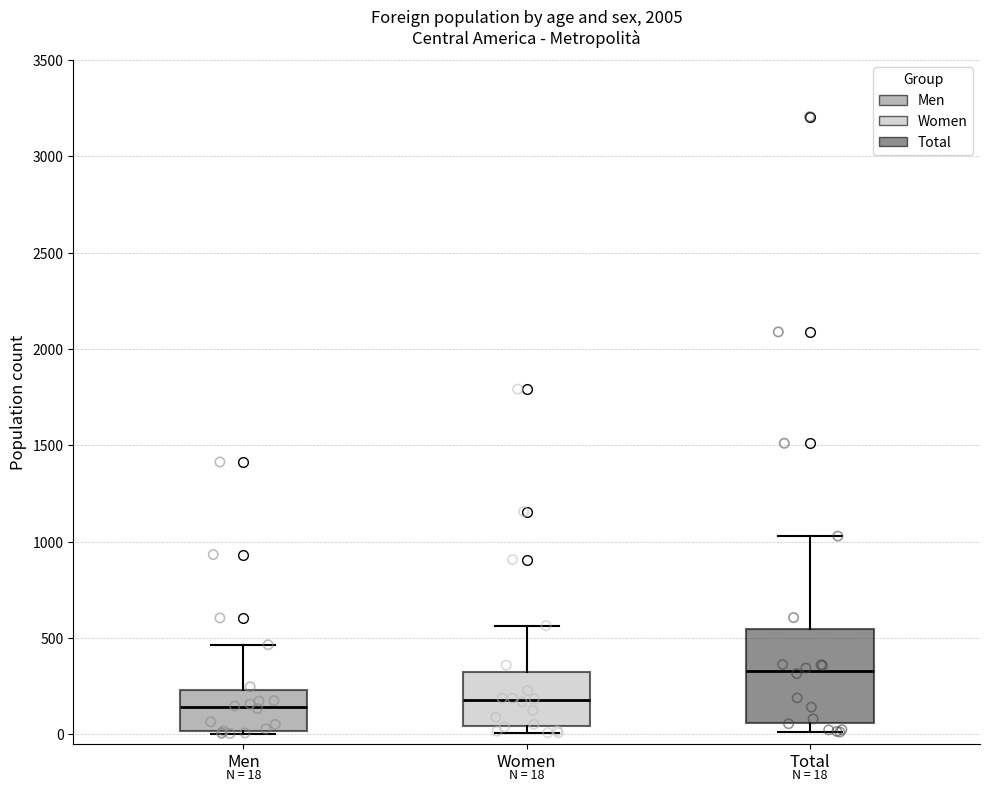

Which box is the tallest, from its lower edge to its upper edge?

Total